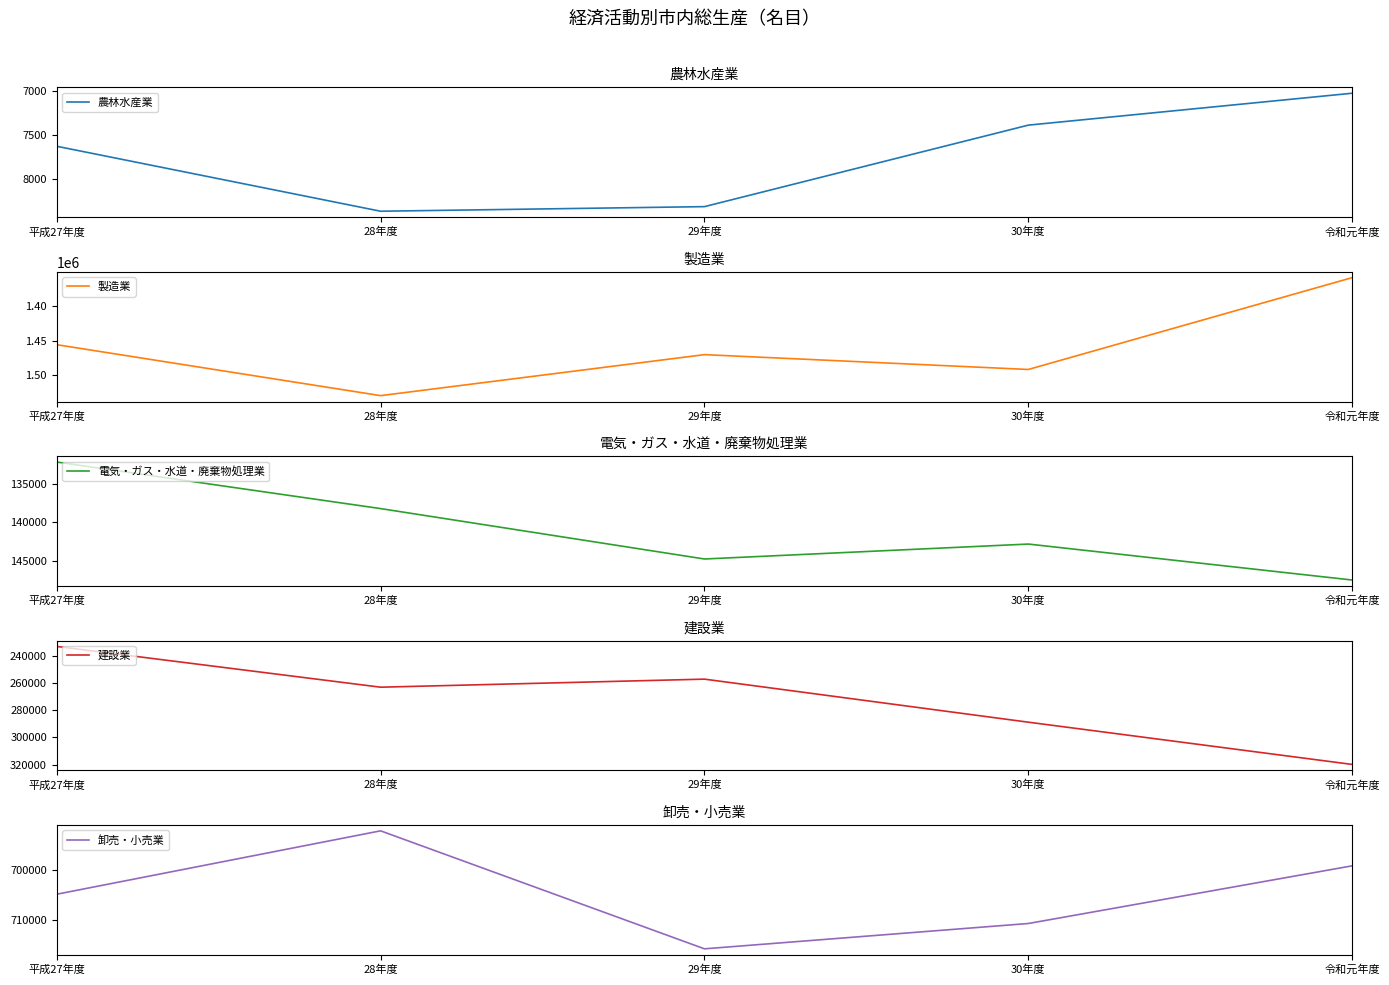

What is the minimum value for 製造業?

1359066